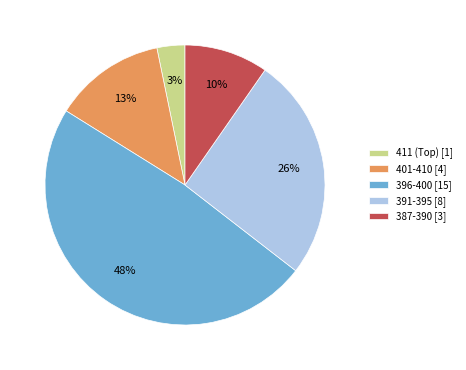

Is it true that 387-390 [3] is 10% of the pie?

True